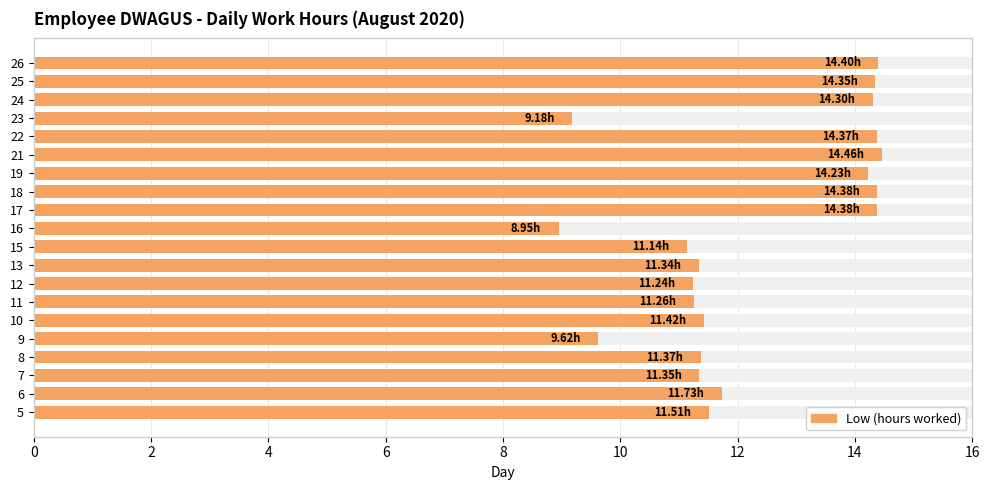

What is the average value?

12.2